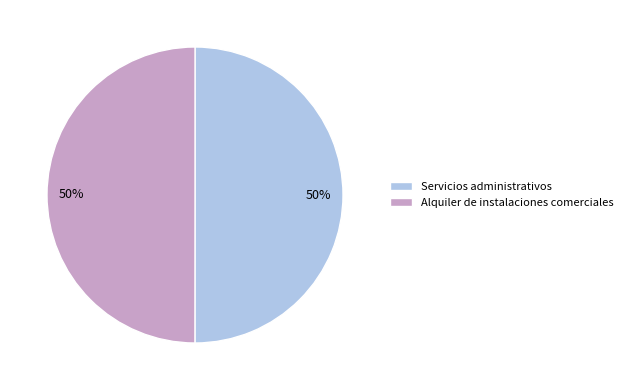

To the nearest percent, what percentage of the pie is Servicios administrativos?

50%